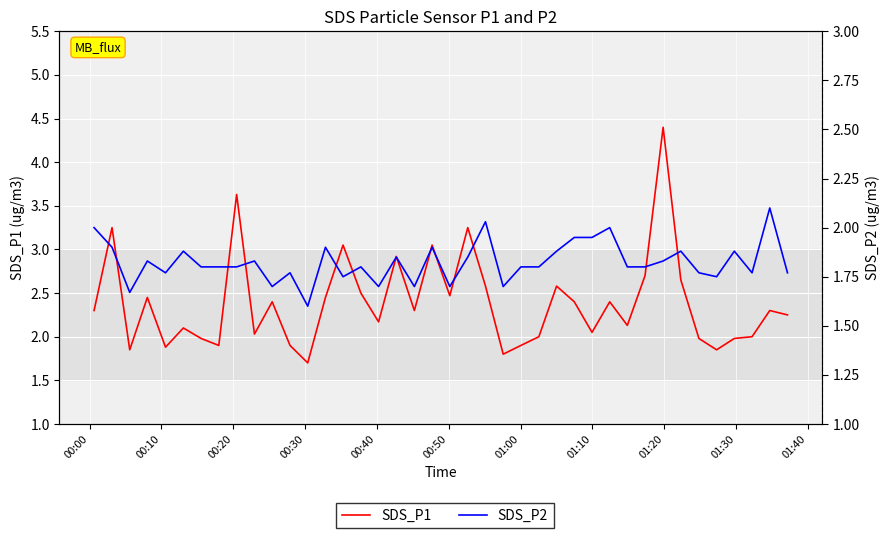

Is the value of SDS_P2 at 00:30 greater than the value of SDS_P1 at 27?

No